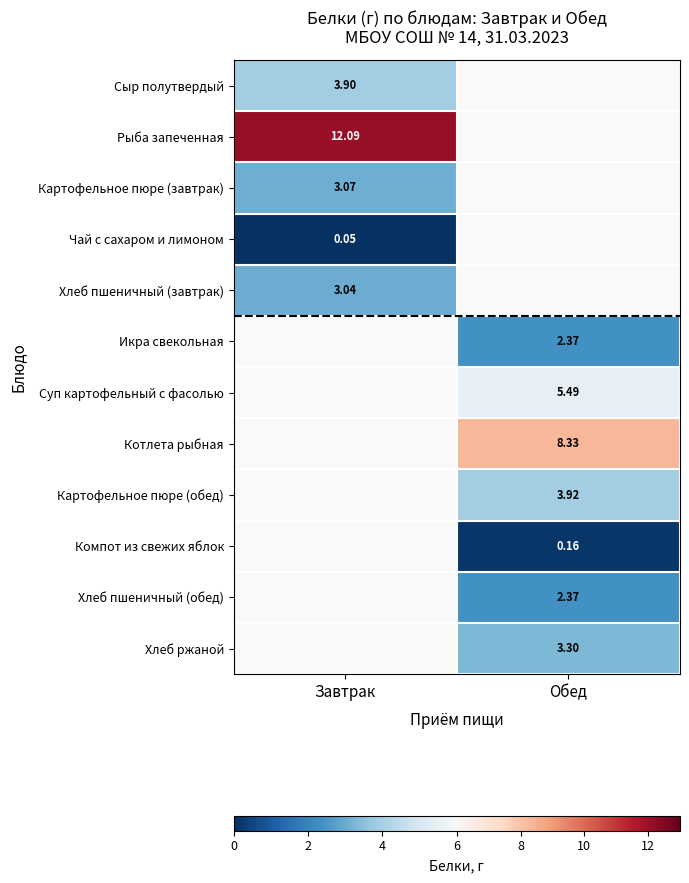

Is the value of Хлеб пшеничный (обед) at Обед greater than the value of Сыр полутвердый at Завтрак?

No